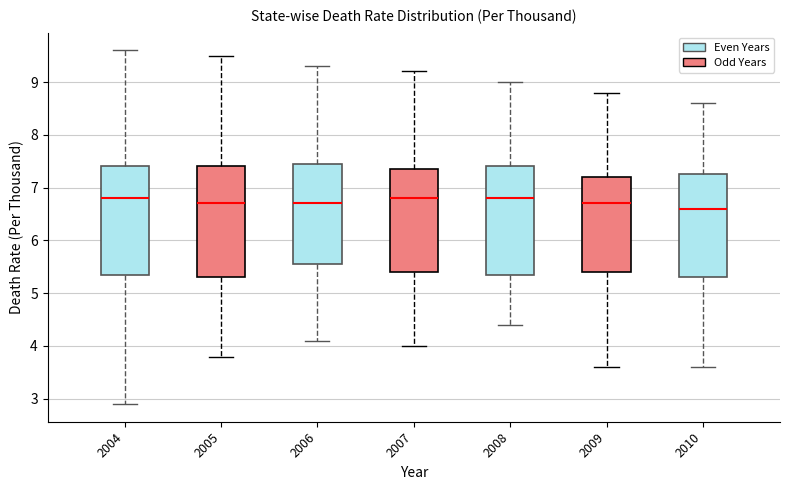

Reading left to right, transcribe this box plot: for each box, give where its median line is, the range the box spans, and where its two whiskers end, as read against the y-axis. The values are not printed on the chart, so give them approximately, as read against the axis.

2004: median 6.8, box 5.4 to 7.4, whiskers 2.9 to 9.6
2005: median 6.7, box 5.3 to 7.4, whiskers 3.8 to 9.5
2006: median 6.7, box 5.6 to 7.5, whiskers 4.1 to 9.3
2007: median 6.8, box 5.4 to 7.4, whiskers 4.0 to 9.2
2008: median 6.8, box 5.4 to 7.4, whiskers 4.4 to 9.0
2009: median 6.7, box 5.4 to 7.2, whiskers 3.6 to 8.8
2010: median 6.6, box 5.3 to 7.3, whiskers 3.6 to 8.6